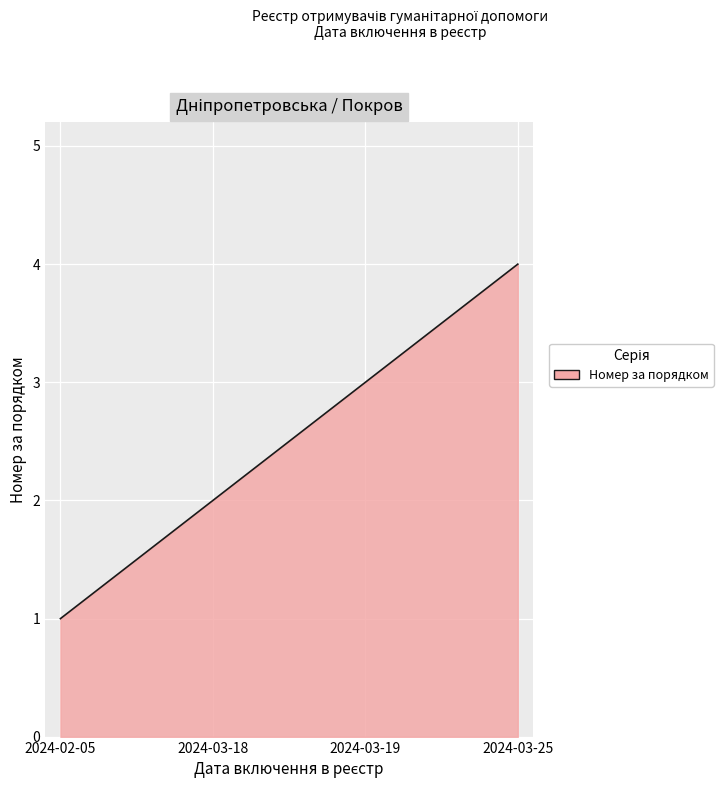

What is the difference between the maximum and minimum values?

3.0